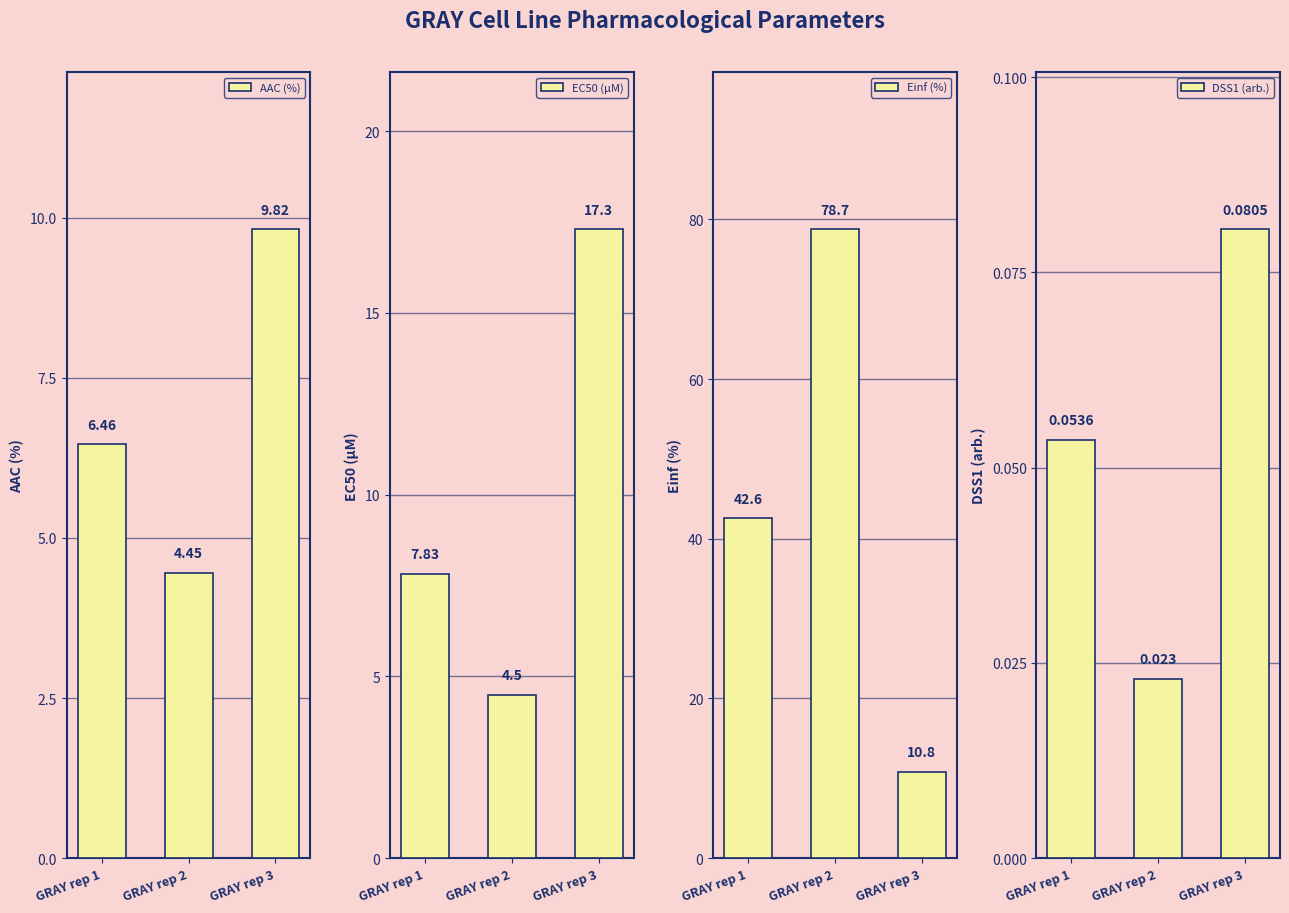

Reading left to right, transcribe all the data shown in this chart.

AAC (%): 6.5	4.5	9.8
EC50 (µM): 7.8	4.5	17.3
Einf (%): 42.6	78.7	10.8
DSS1 (arb.): 0.1	0.0	0.1